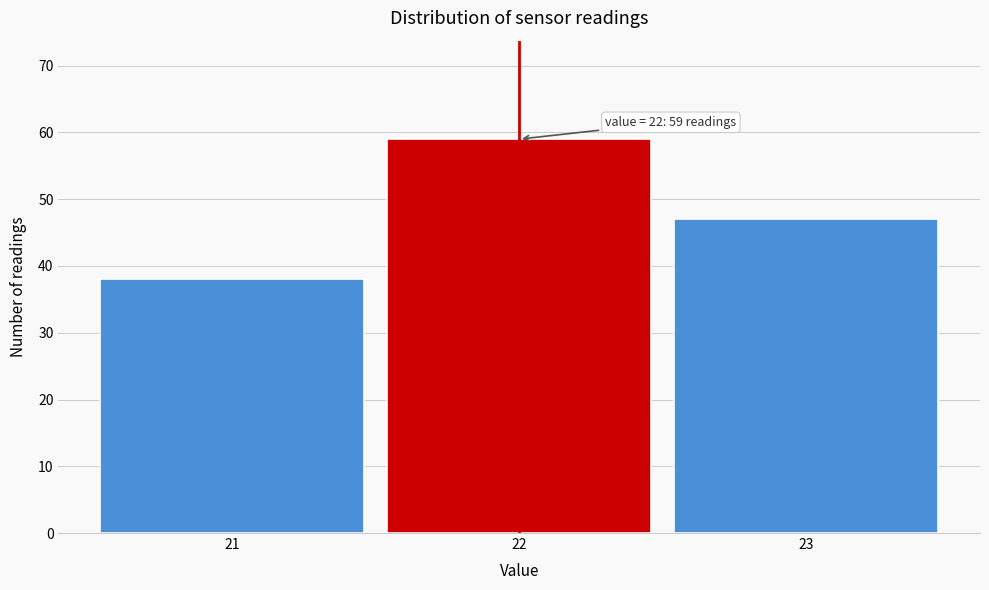

Over which range of the x-axis is the bar tallest?

21.5 to 22.5